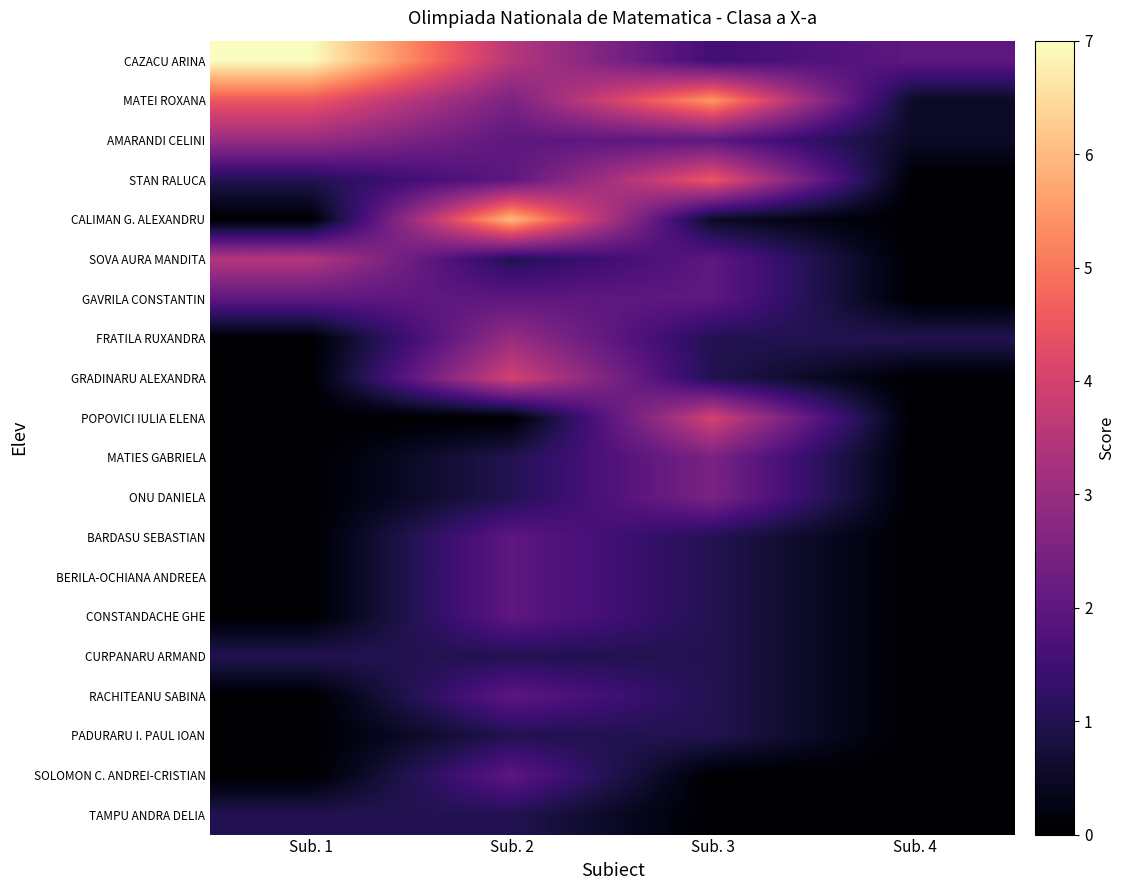

Rank the series at Sub. 3 from lowest to highest value.

SOLOMON C. ANDREI-CRISTIAN, TAMPU ANDRA DELIA, CALIMAN G. ALEXANDRU, FRATILA RUXANDRA, GRADINARU ALEXANDRA, BARDASU SEBASTIAN, BERILA-OCHIANA ANDREEA, CONSTANDACHE GHE, CURPANARU ARMAND, RACHITEANU SABINA, PADURARU I. PAUL IOAN, CAZACU ARINA, AMARANDI CELINI, SOVA AURA MANDITA, GAVRILA CONSTANTIN, MATIES GABRIELA, ONU DANIELA, POPOVICI IULIA ELENA, STAN RALUCA, MATEI ROXANA